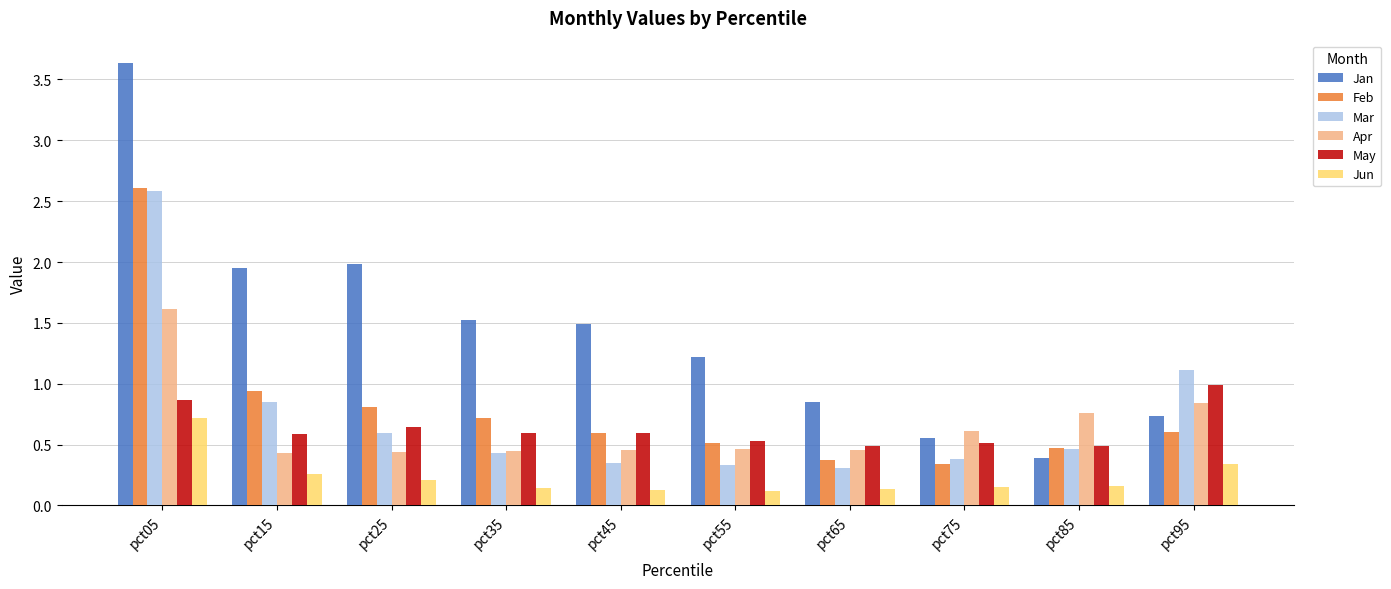

What is the average value of the Jan series?

1.4